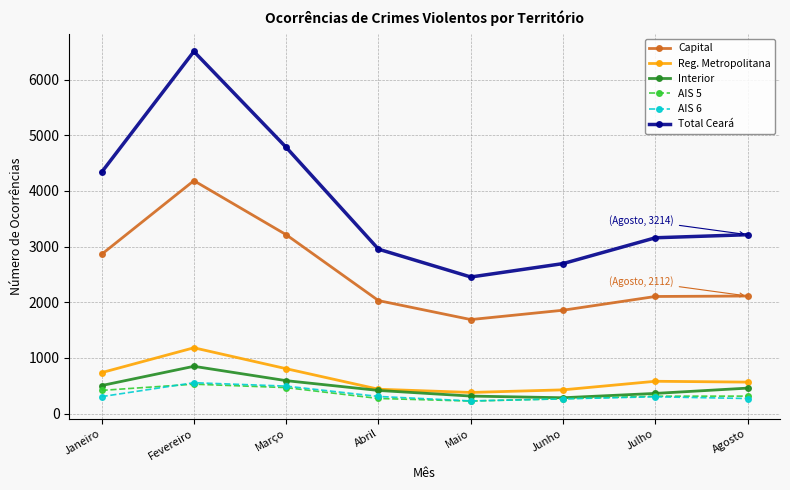

The value of AIS 6 at Fevereiro is 886. True or false?

False